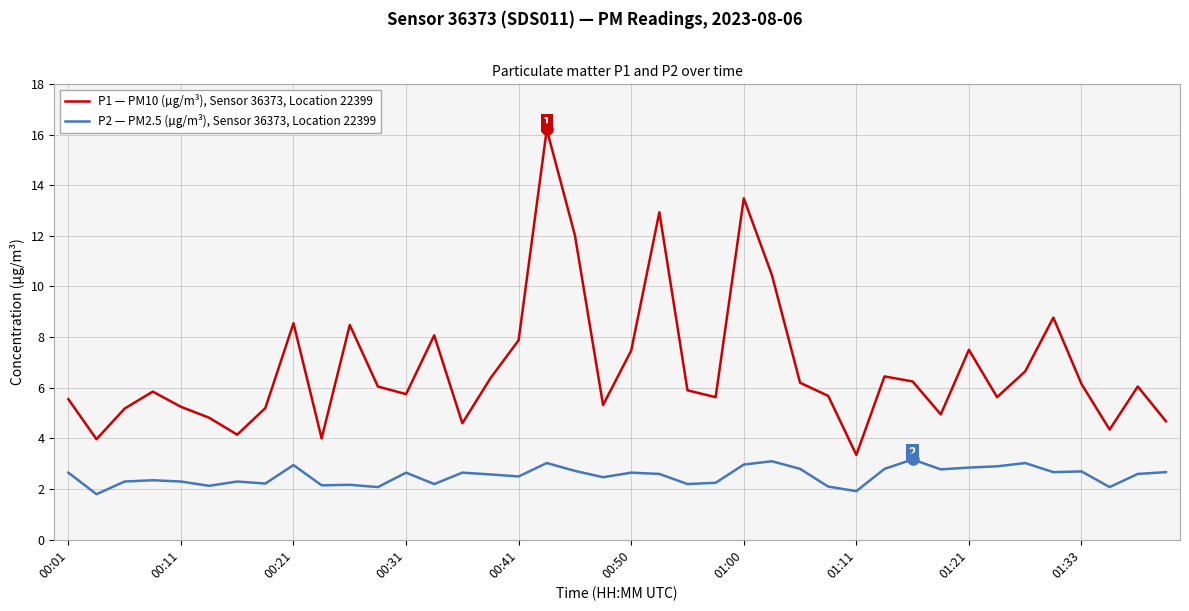

What is the minimum value shown in the chart?

1.8